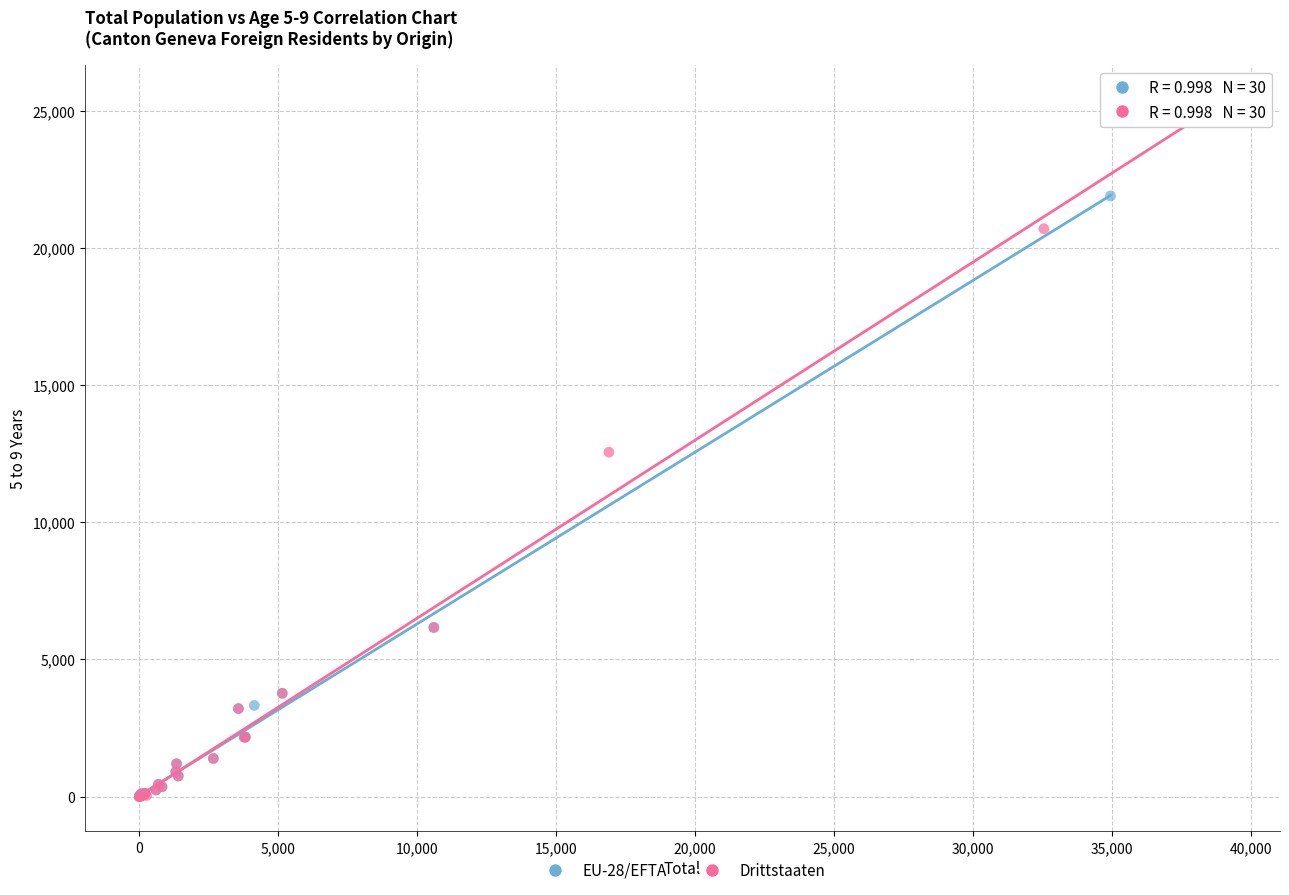

Which series contains the highest Y value?

Drittstaaten